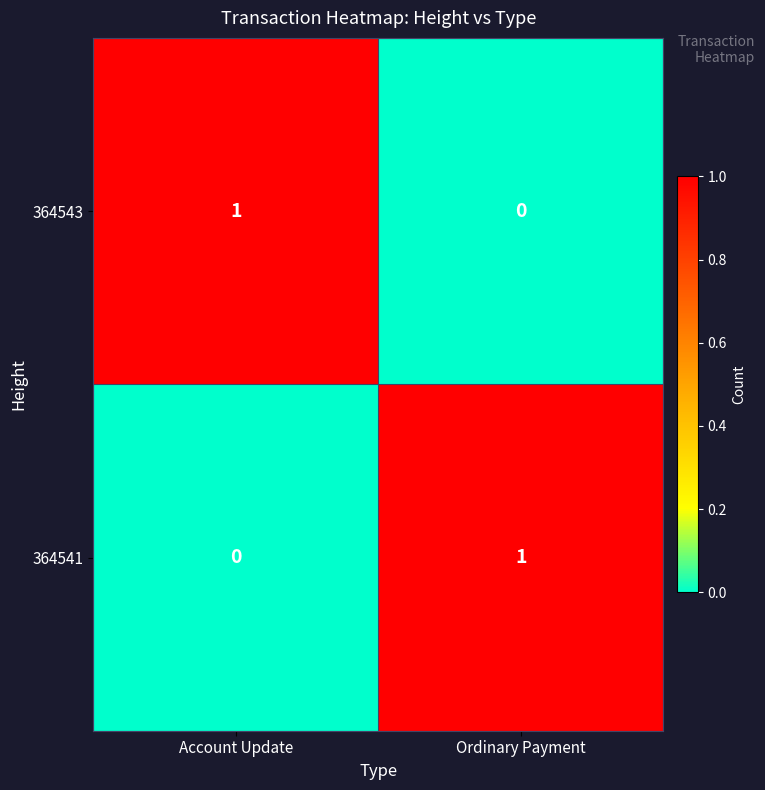

At how many categories does at least one series exceed 0?

2